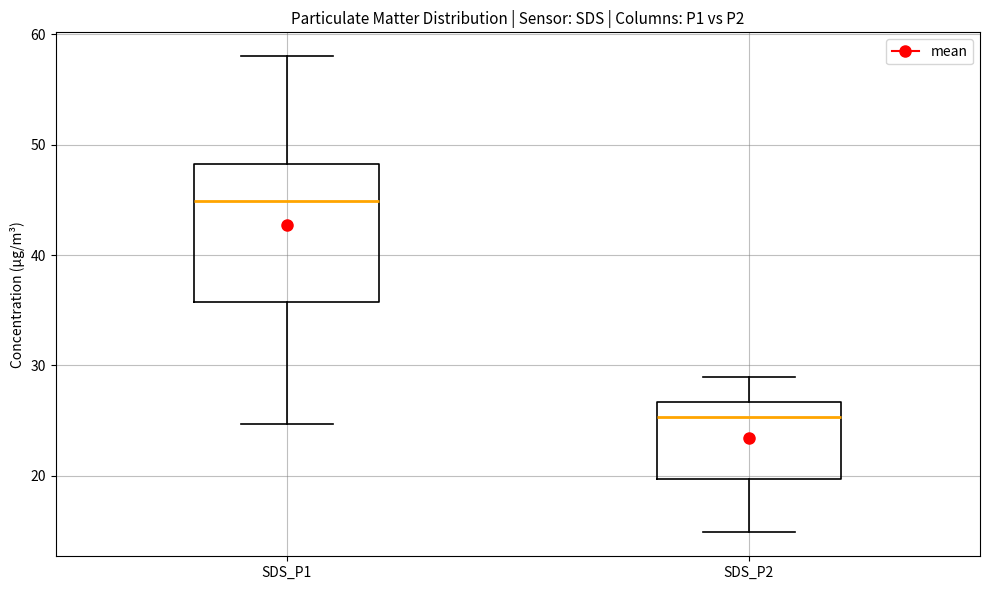

Which box has the highest median line?

SDS_P1